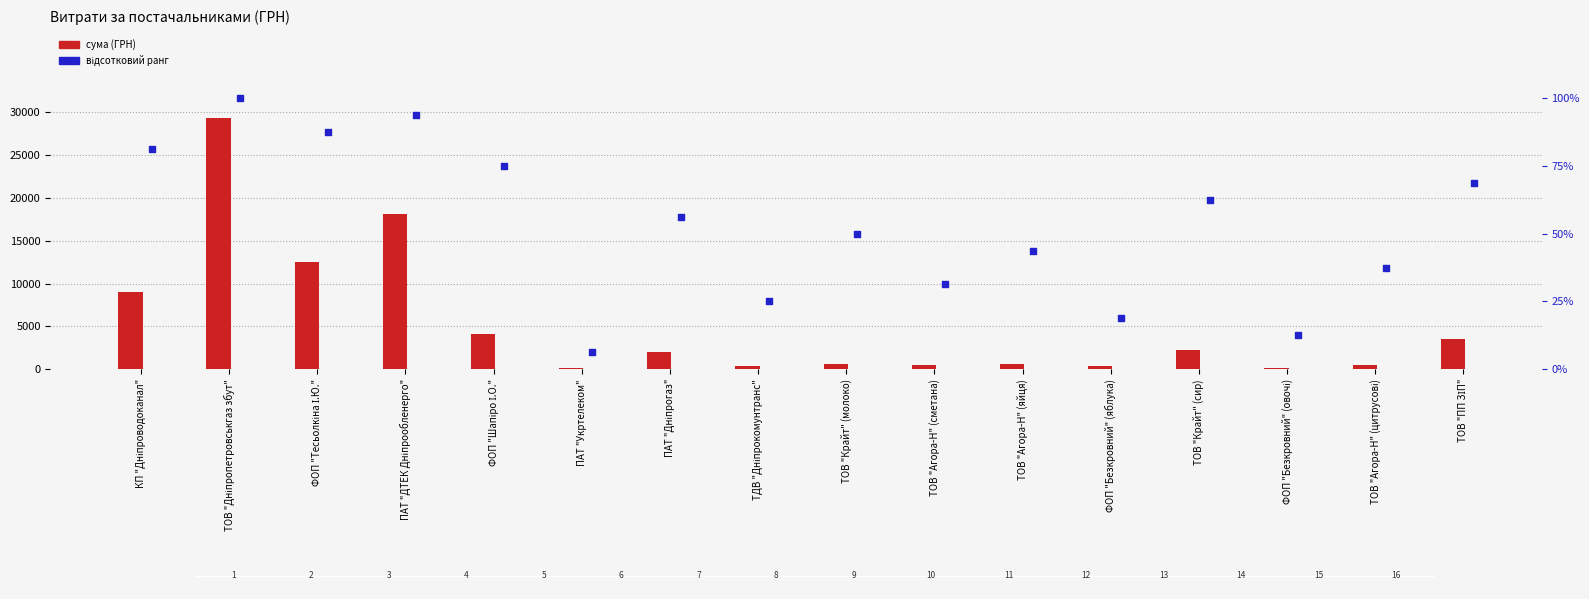

Which series contains the highest Y value?

сума (ГРН)